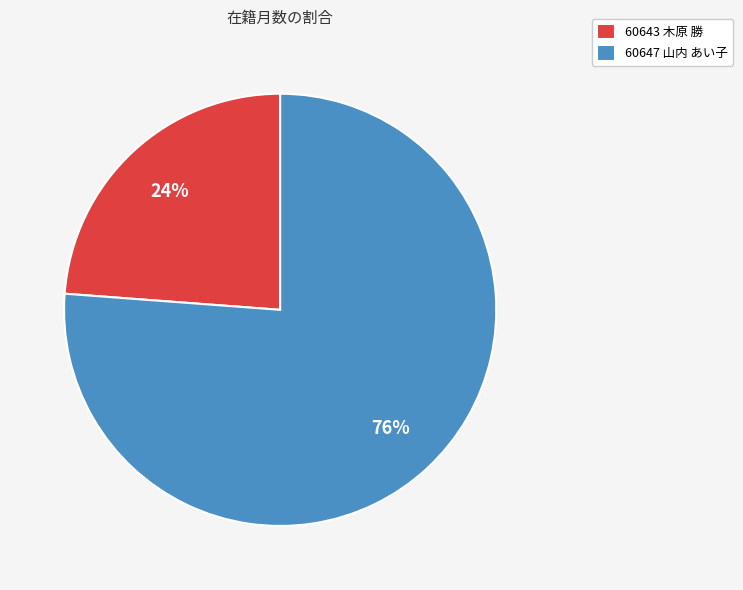

How many slices are in this pie chart?

2